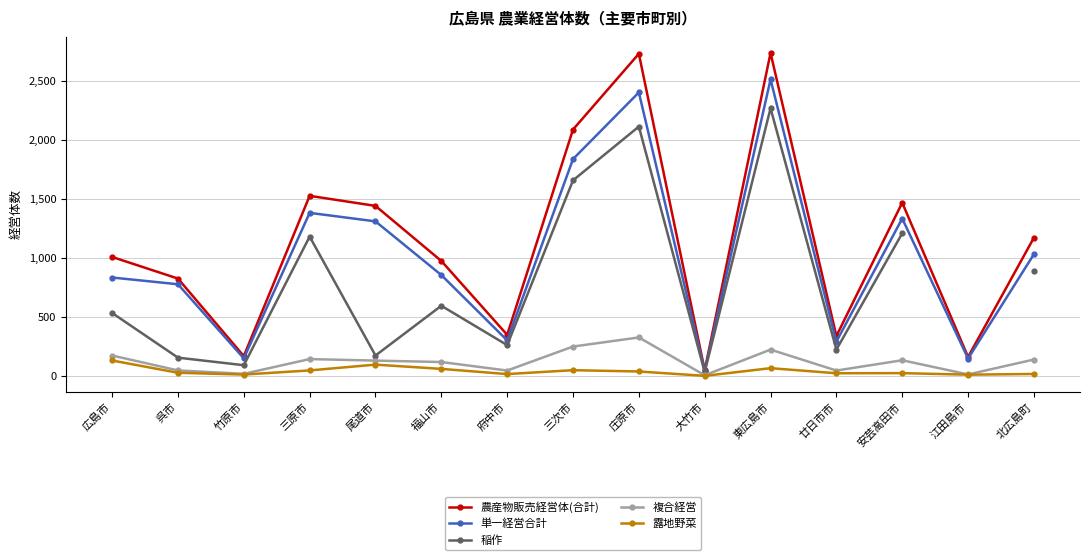

What is the label of the 13th point from the right?

竹原市